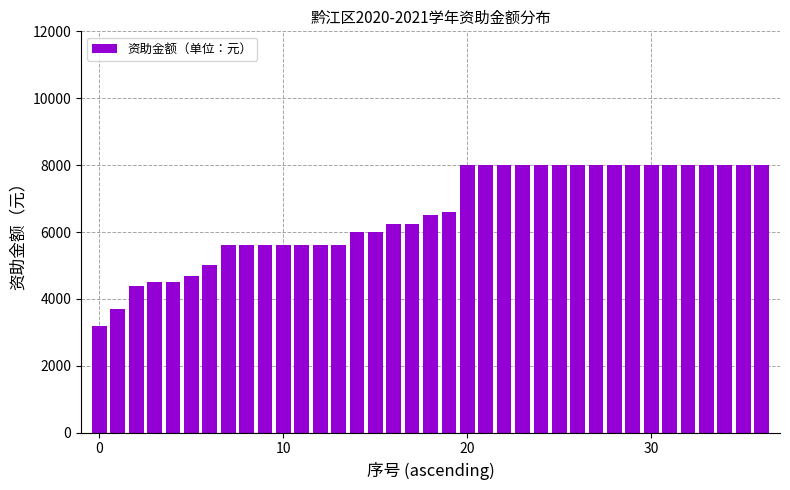

What is the greatest value displayed?

8000